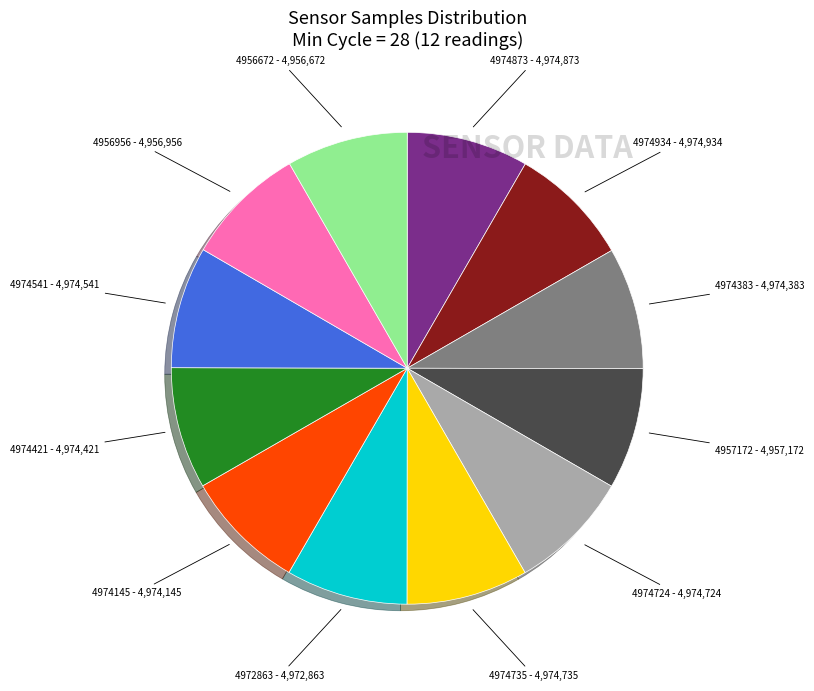

Is 4974145 the majority of the pie?

No